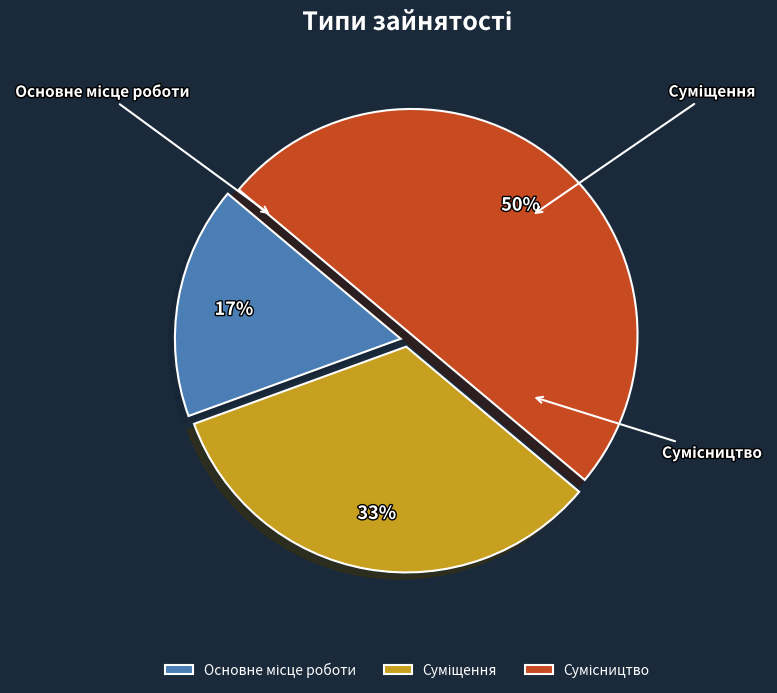

How many segments does this pie chart have?

3